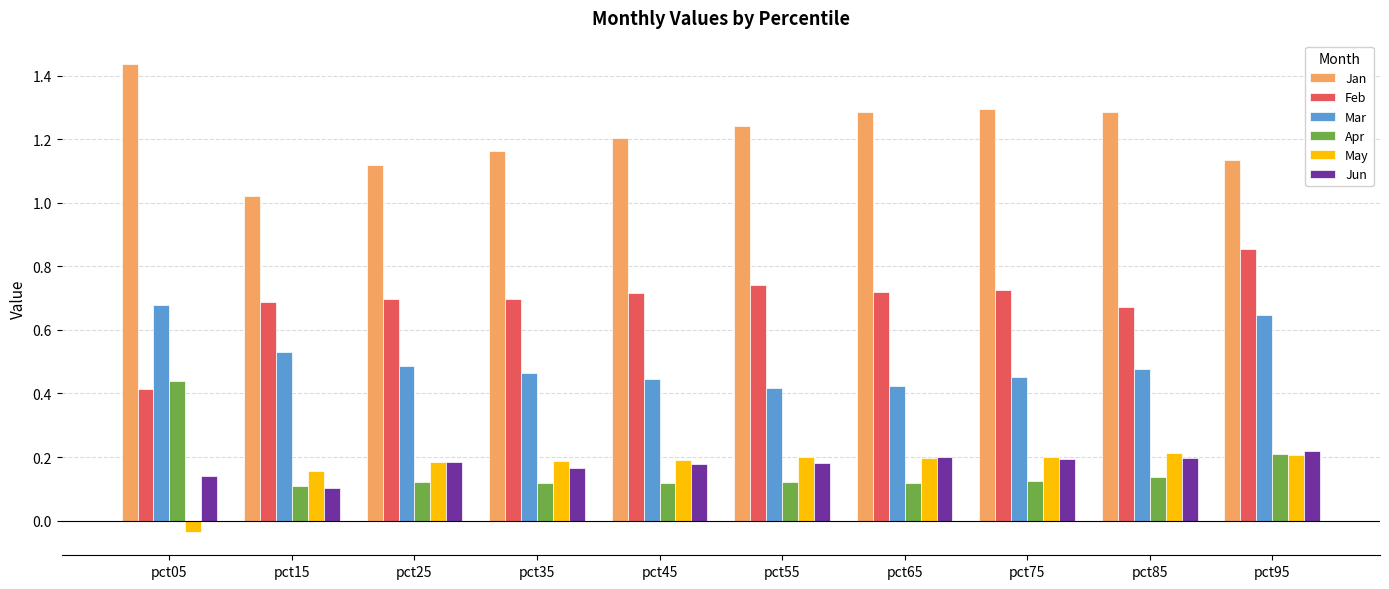

Rank the series at pct55 from lowest to highest value.

Apr, Jun, May, Mar, Feb, Jan